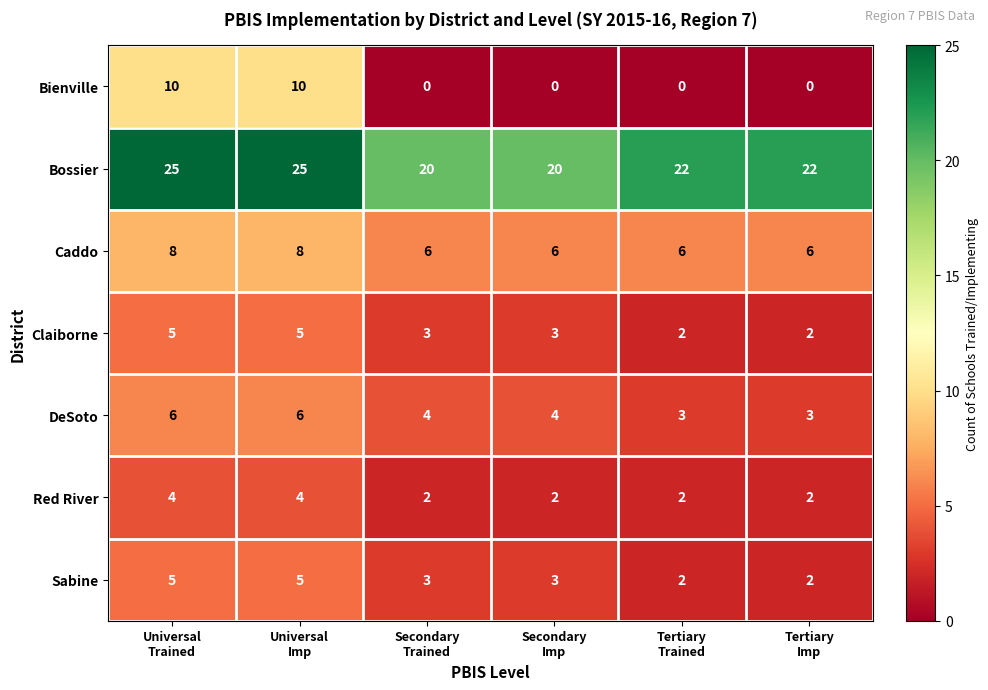

Which series has the largest range (max minus min)?

Bienville